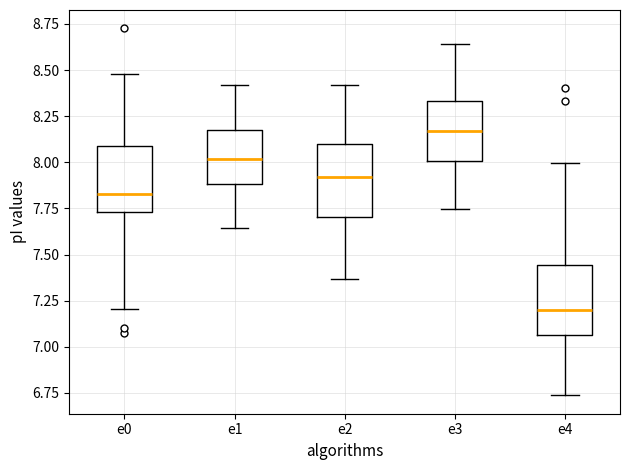

Where does the median line of the box for e3 sit on the y-axis? The values are not printed on the chart, so give them approximately, as read against the axis.

8.15